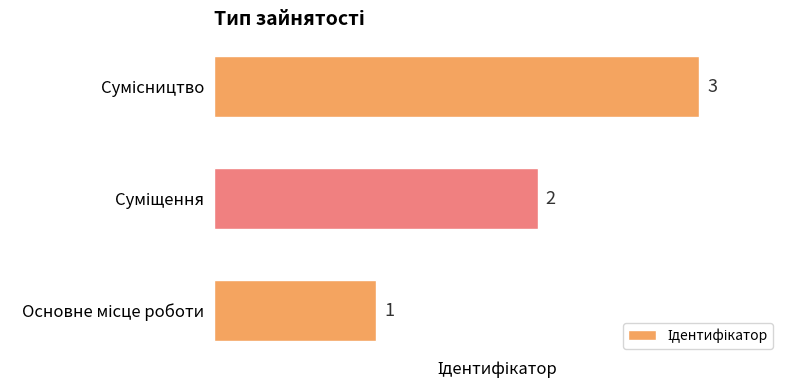

How many values are between 1 and 3?

3